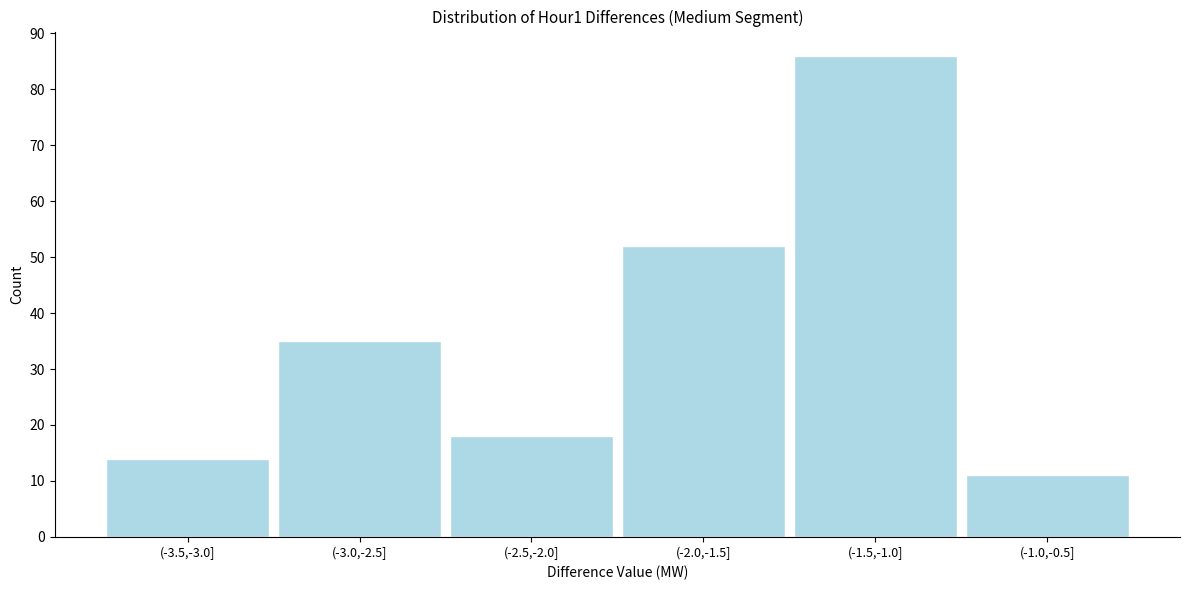

Reading left to right, extract all data points from this chart.

14	35	18	52	86	11